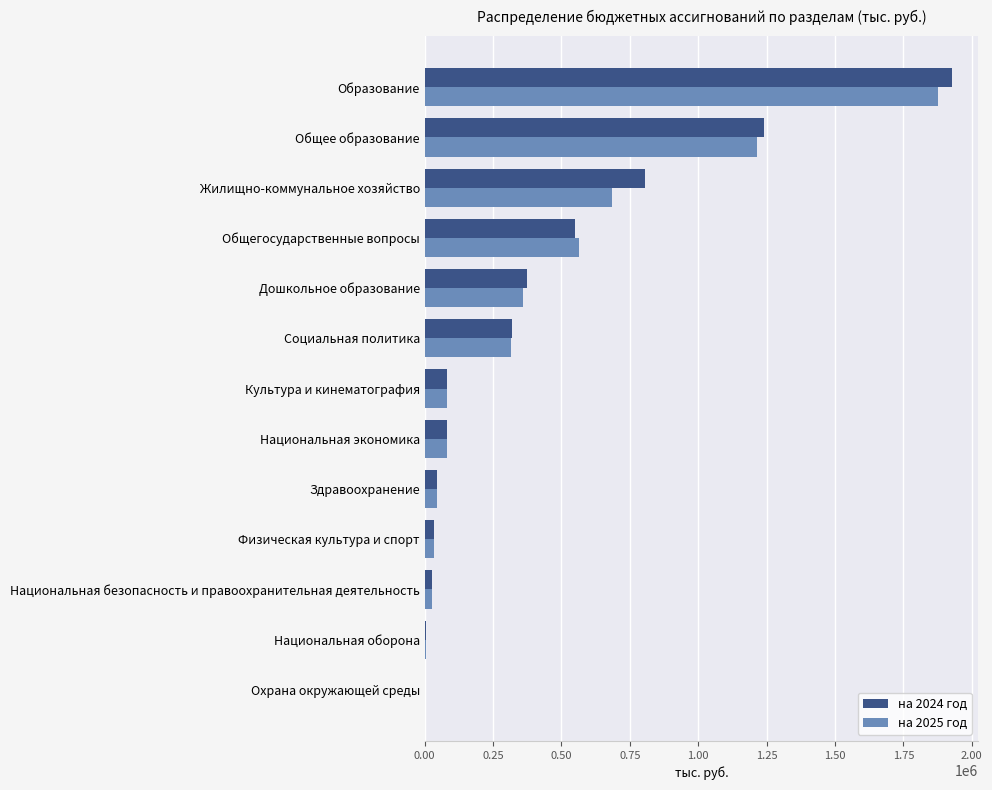

How many categories are shown in the chart?

13